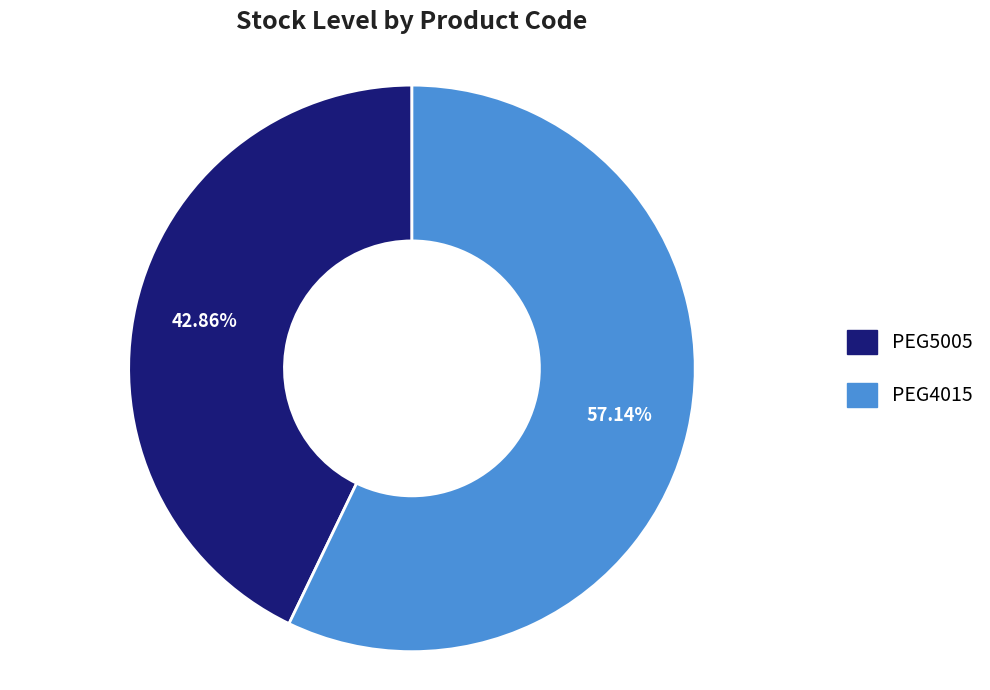

What is the total percentage of PEG5005 and PEG4015?

100.0%